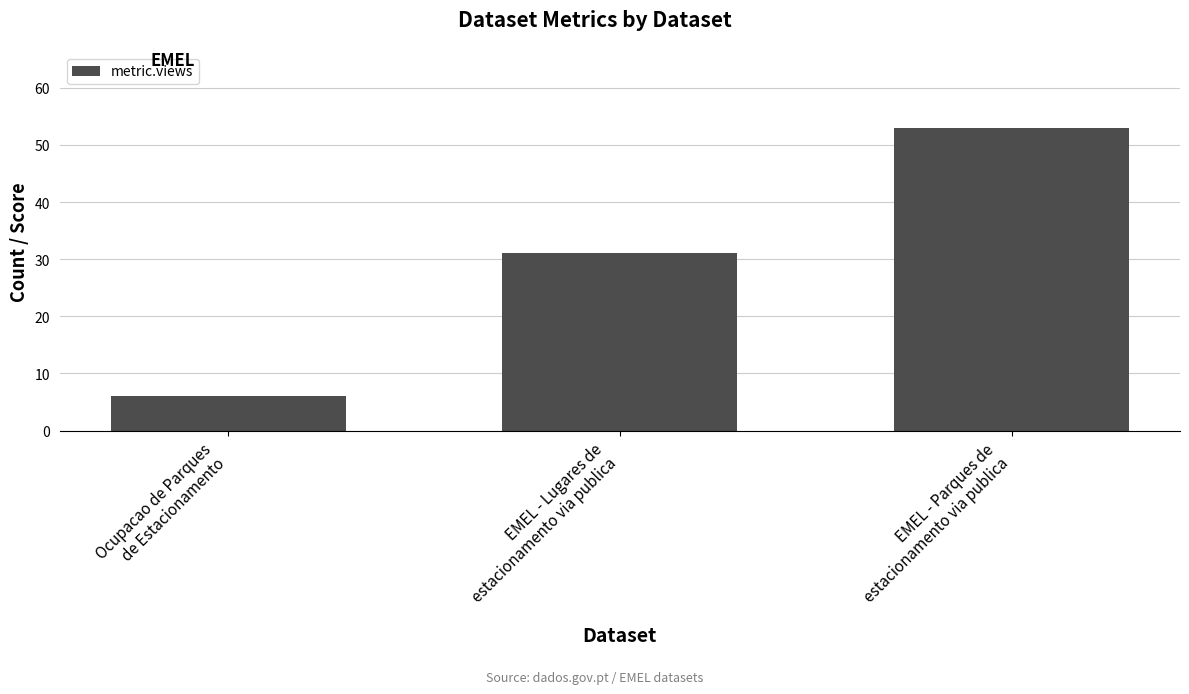

The chart shows a value of 6 at Ocupacao de Parques
de Estacionamento. True or false?

True